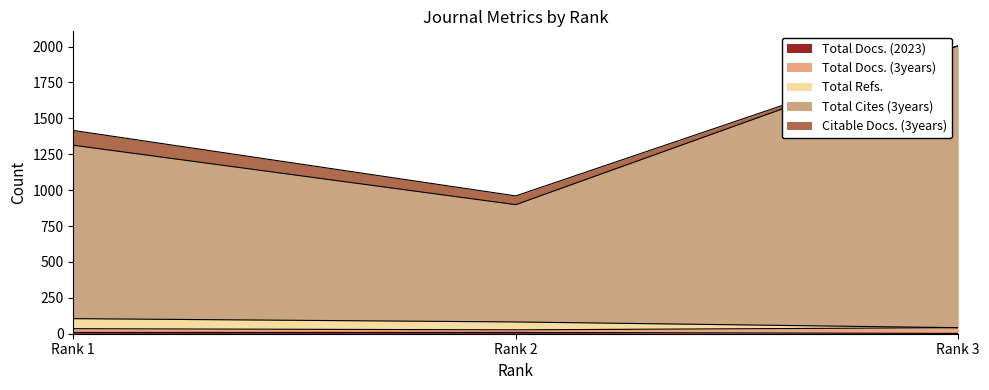

List the labels in order of Total Cites (3years) value, smallest first.

Rank 2, Rank 1, Rank 3